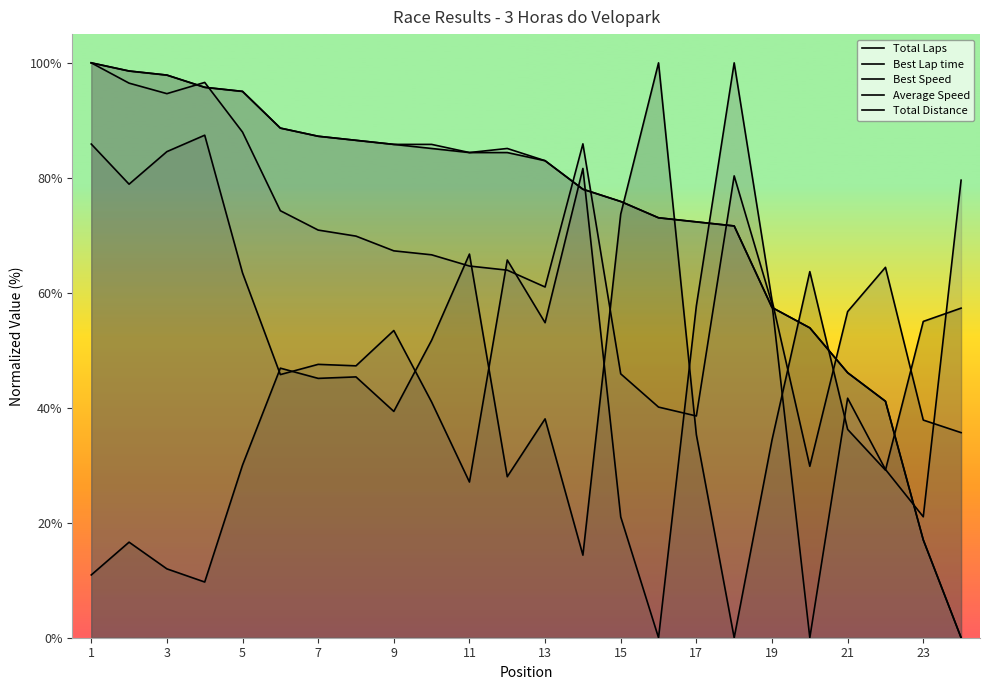

At which category is the sum across all series the highest?

1